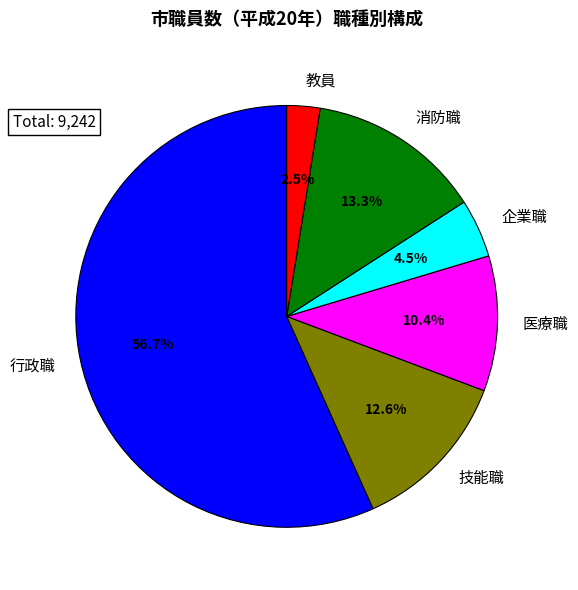

Which has a higher value, 消防職 or 医療職?

消防職